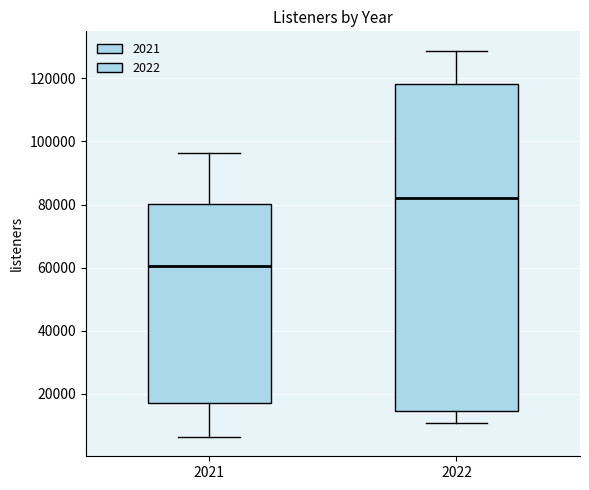

Where is the upper edge of the box at x = 2022 on the y-axis? The values are not printed on the chart, so give them approximately, as read against the axis.

118000